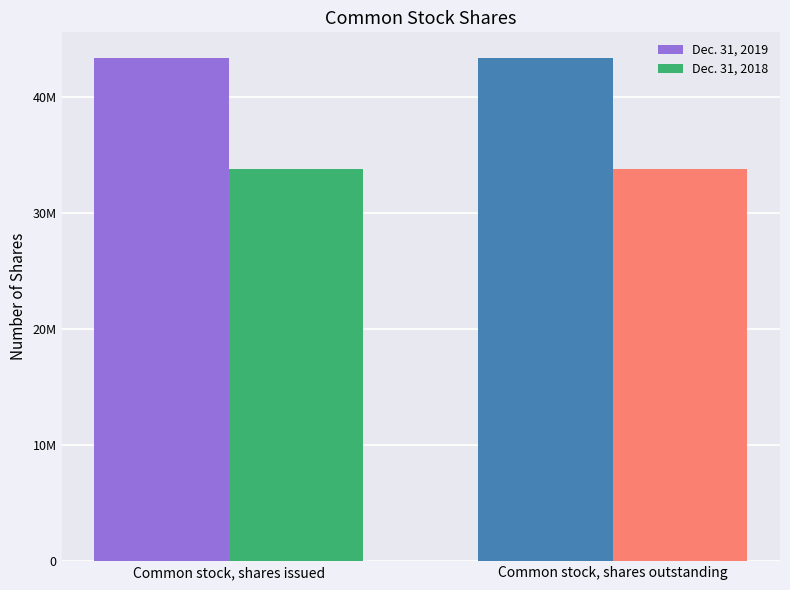

Is it true that Dec. 31, 2019 equals 27935174 at Common stock, shares issued?

False